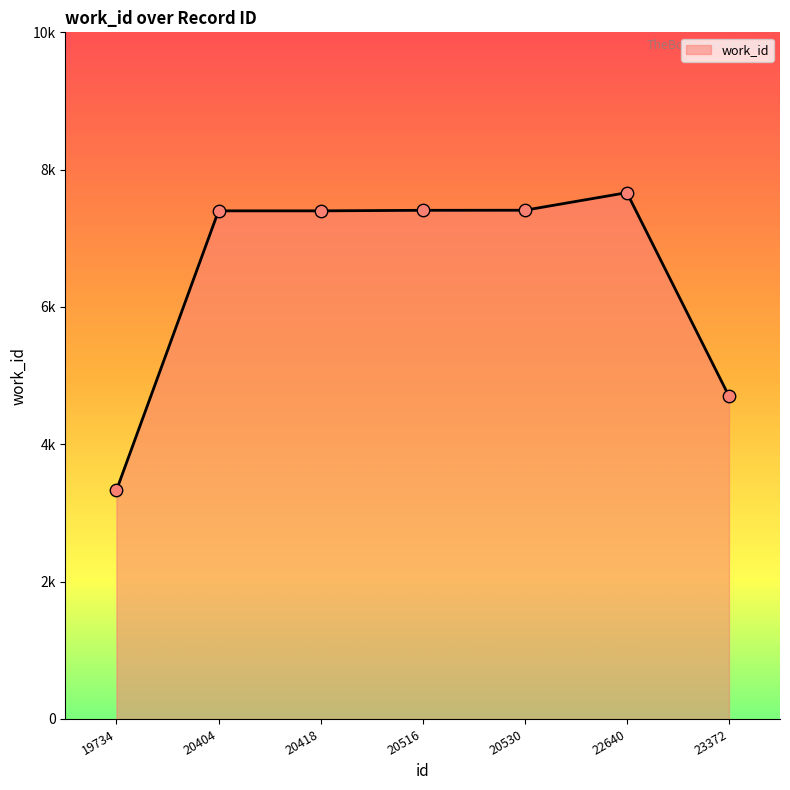

What is the change in value from 20418 to 20530?

+9